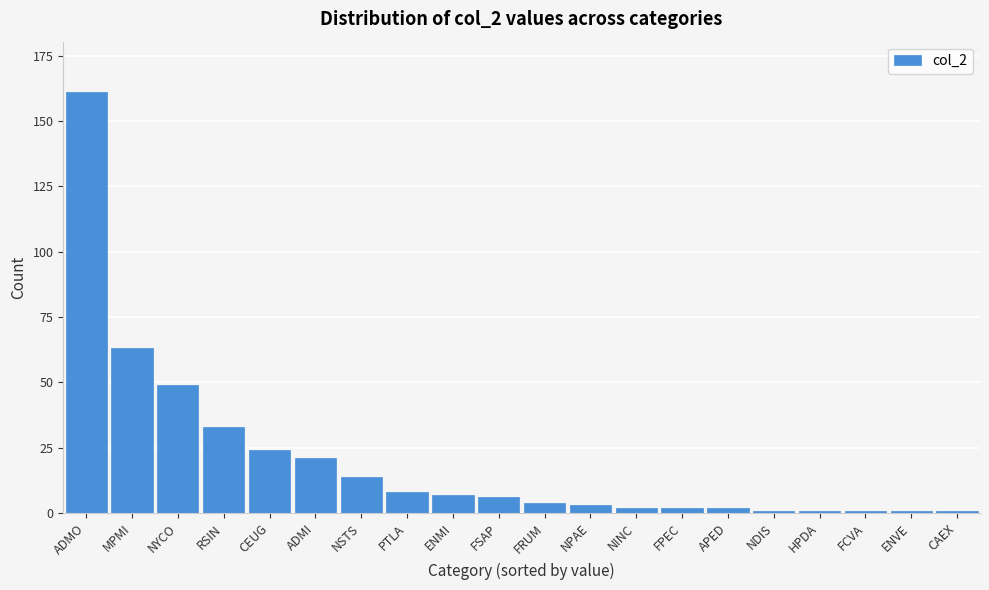

Reading right to left, list all the values displayed in this chart.

1	1	1	1	1	2	2	2	3	4	6	7	8	14	21	24	33	49	63	161